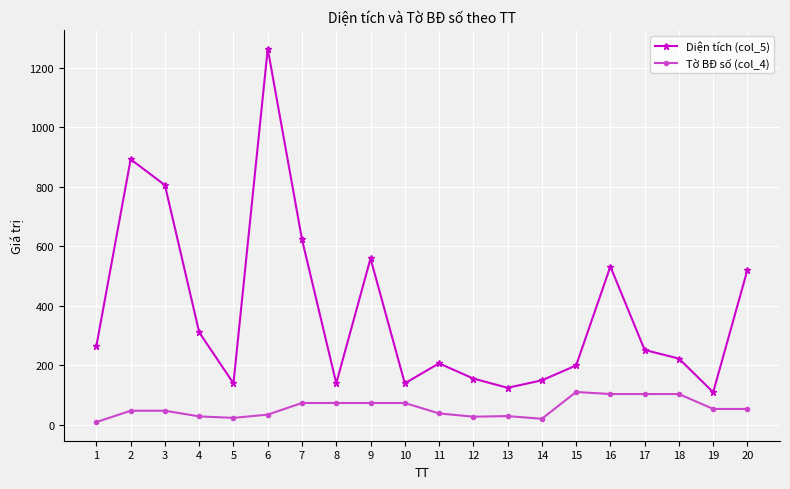

Which series has the largest total across all categories?

Diện tích (col_5)